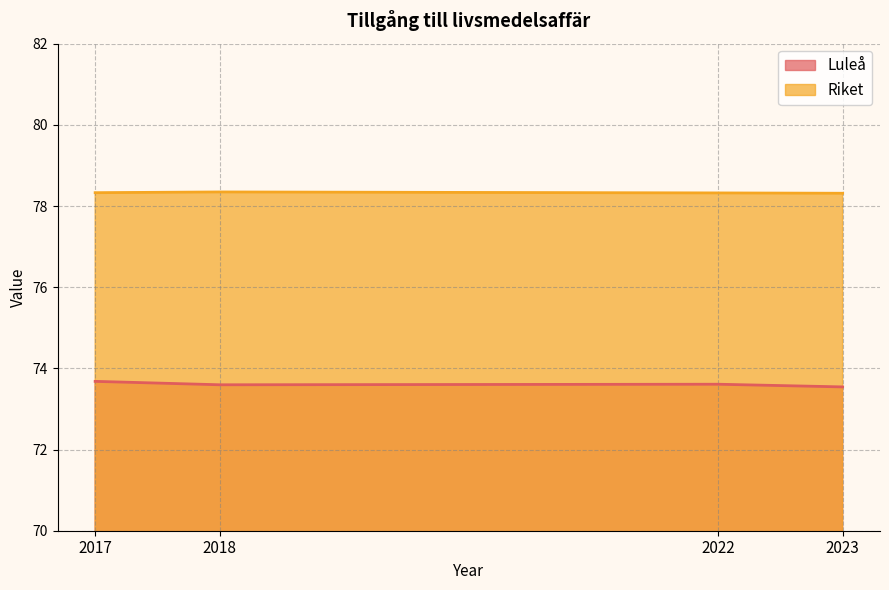

True or false: Riket and Luleå intersect in this chart.

False